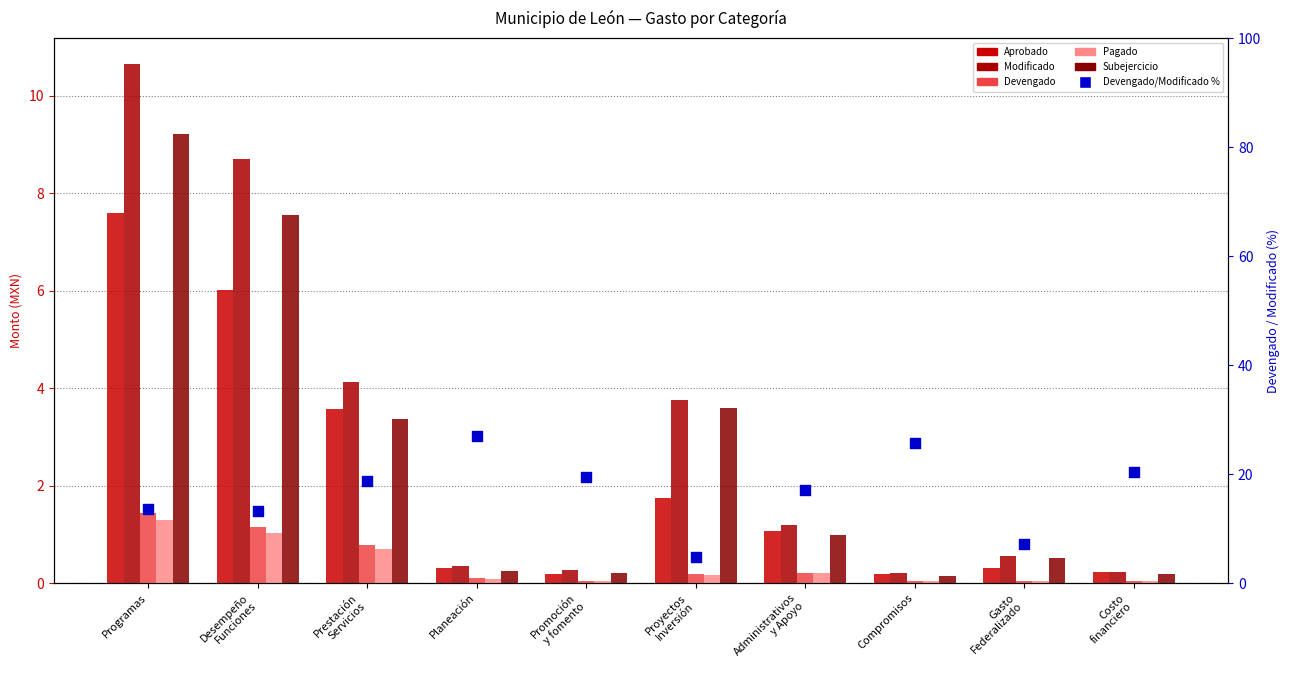

Which series contains the highest Y value?

Devengado/Modificado %